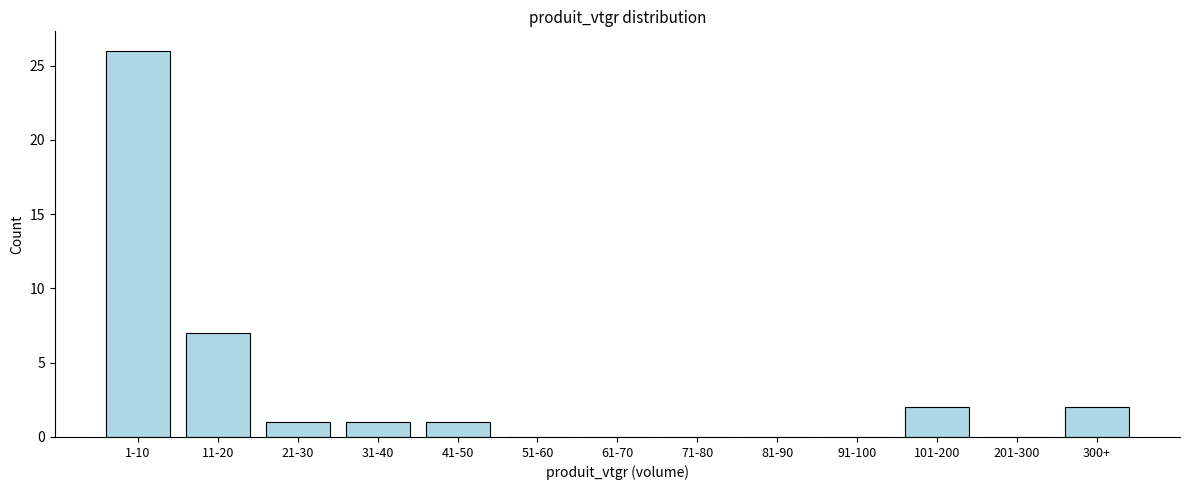

Reading right to left, extract all data points from this chart.

300+=2	201-300=0	101-200=2	91-100=0	81-90=0	71-80=0	61-70=0	51-60=0	41-50=1	31-40=1	21-30=1	11-20=7	1-10=26